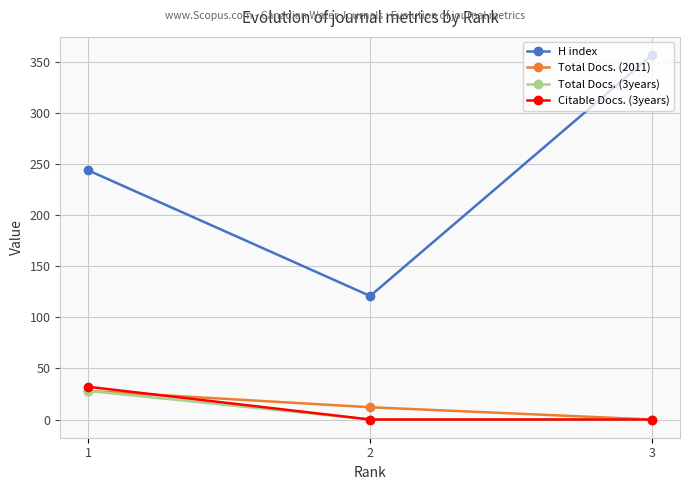

Is this an area chart (filled region under the line)?

No